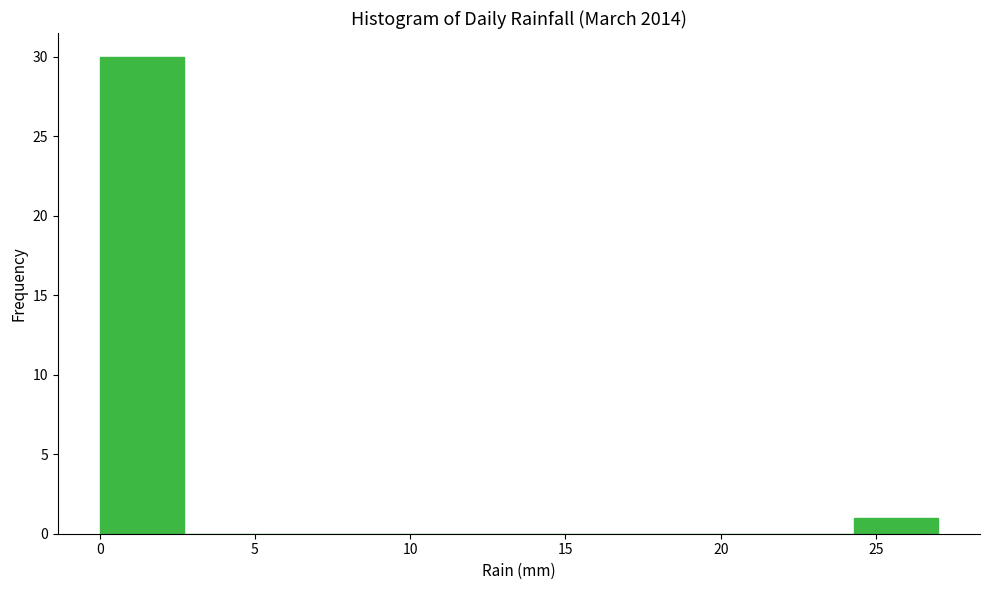

How tall is the bar that spans 0.0 to 2.7 on the x-axis? Neither the bar edges nor the heights are printed on the chart, so give them approximately, as read against the axes.

30